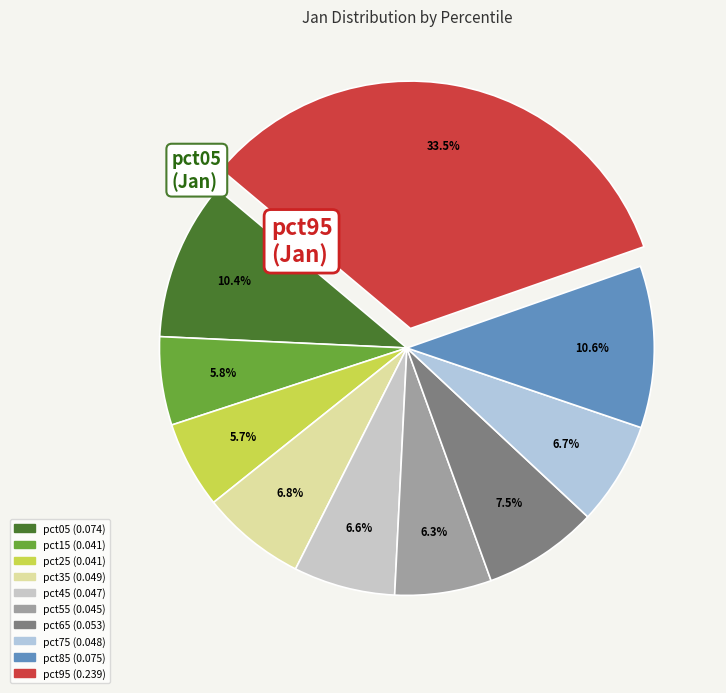

To the nearest percent, what is the average slice percentage?

10%